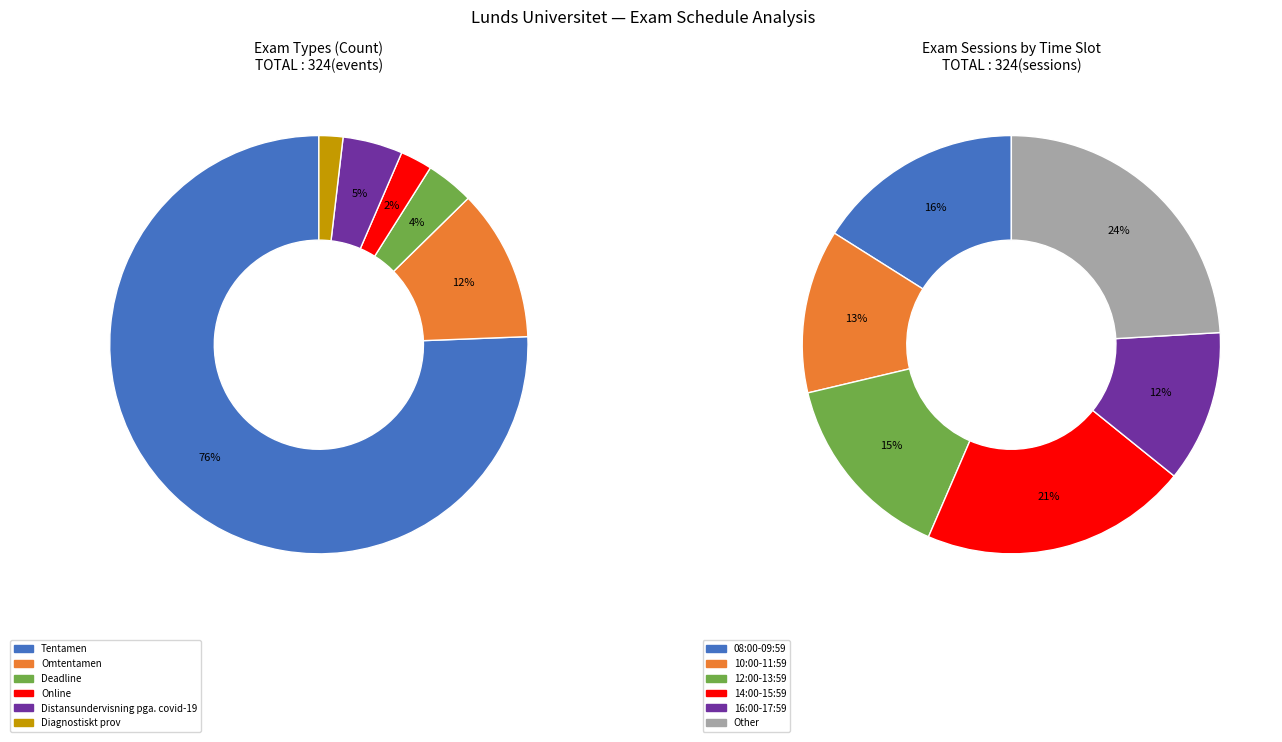

Is there a majority slice in this chart?

Yes